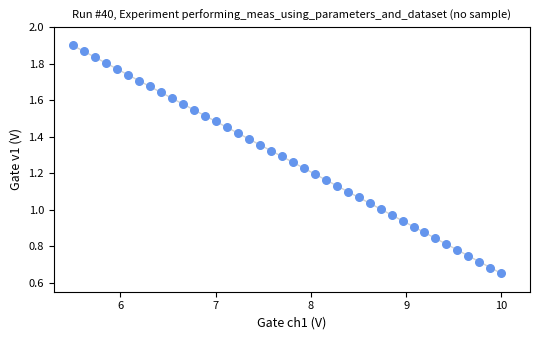

What is the range of X values (max minus min)?

4.5